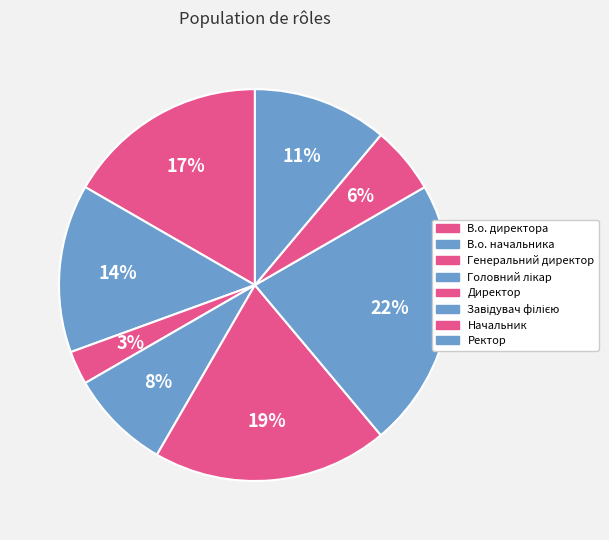

Count the number of slices in the pie.

8